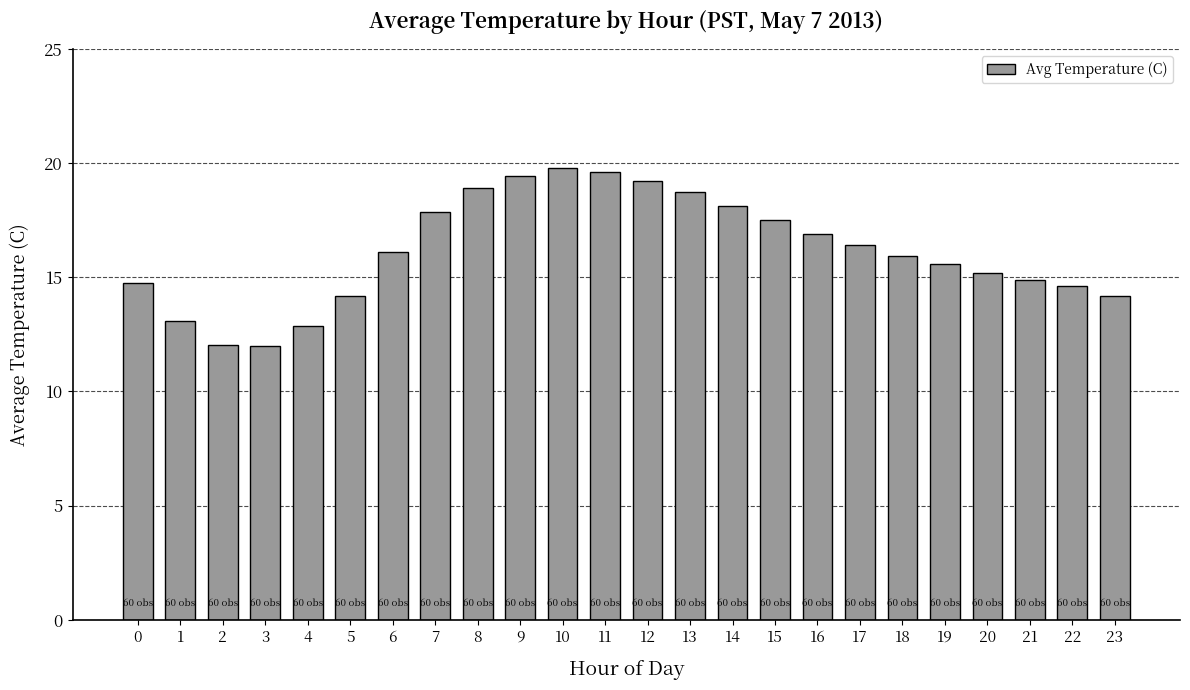

What is the average value?

16.2